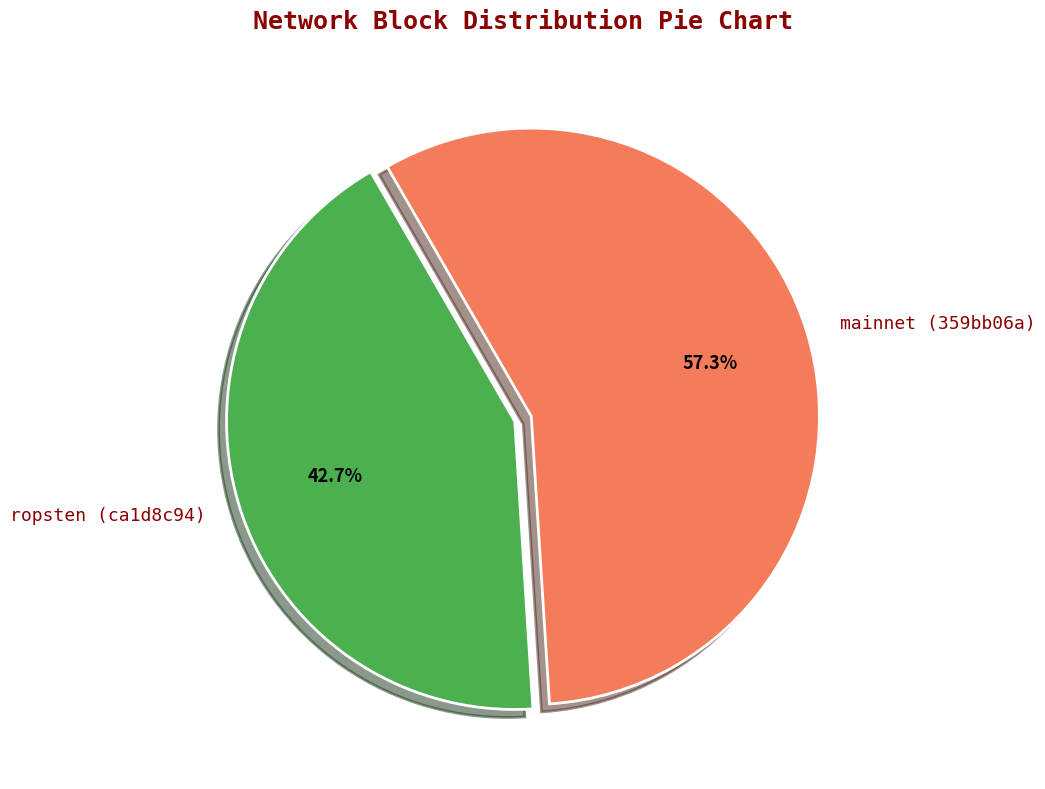

What percentage do ropsten (ca1d8c94) and mainnet (359bb06a) together represent?

100.0%